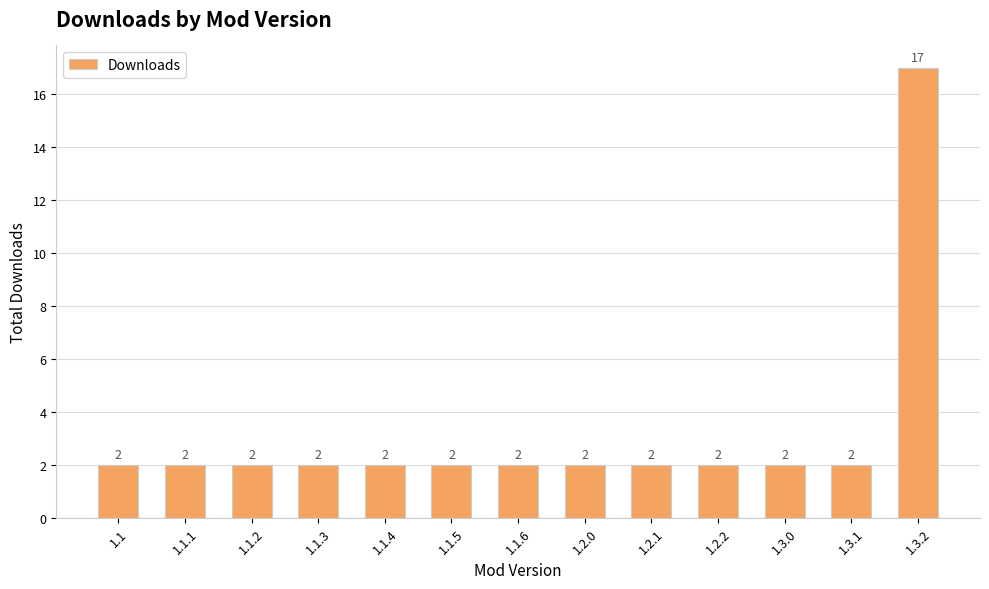

What position from the left is 1.1.5?

6